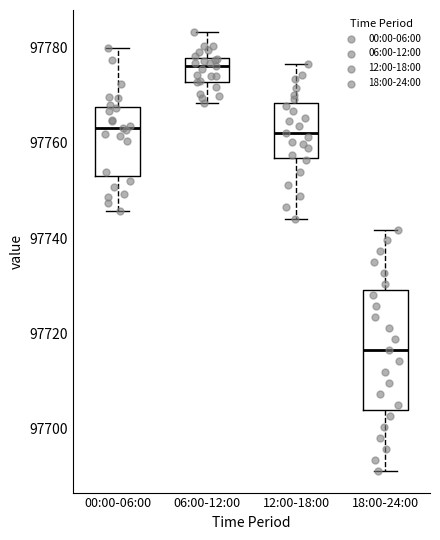

Reading left to right, read every box against the y-axis: the position of its median line, the range the box covers, and the ends of its whiskers. The values are not printed on the chart, so give them approximately, as read against the axis.

00:00-06:00: median 97764, box 97754 to 97768, whiskers 97746 to 97780
06:00-12:00: median 97776, box 97772 to 97778, whiskers 97768 to 97784
12:00-18:00: median 97762, box 97756 to 97768, whiskers 97744 to 97776
18:00-24:00: median 97716, box 97704 to 97730, whiskers 97692 to 97742